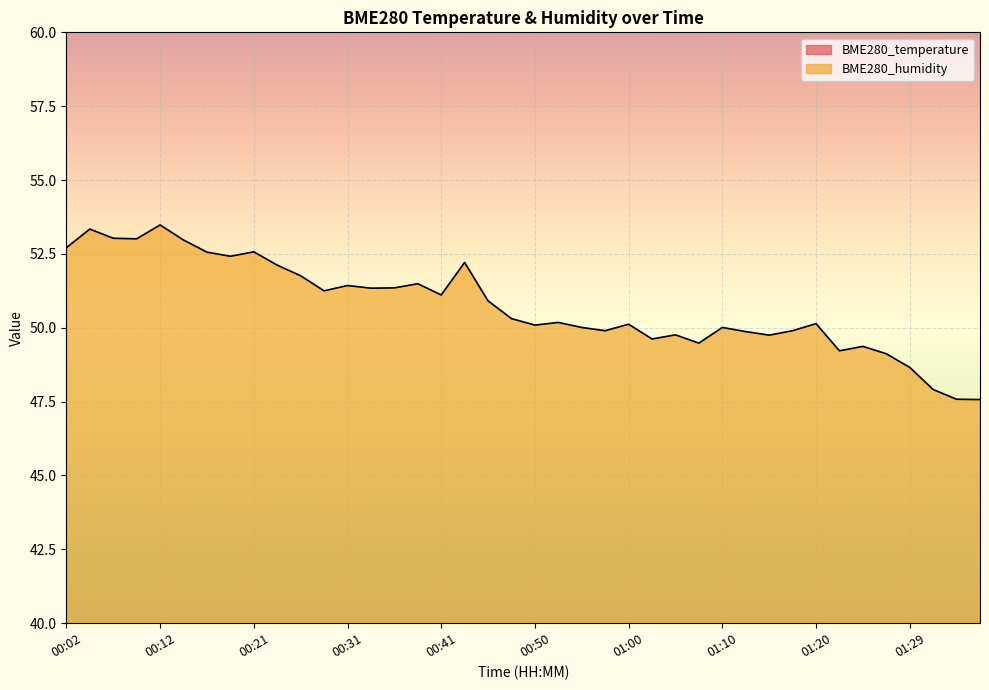

Which category has the highest value in the BME280_humidity series?

00:12